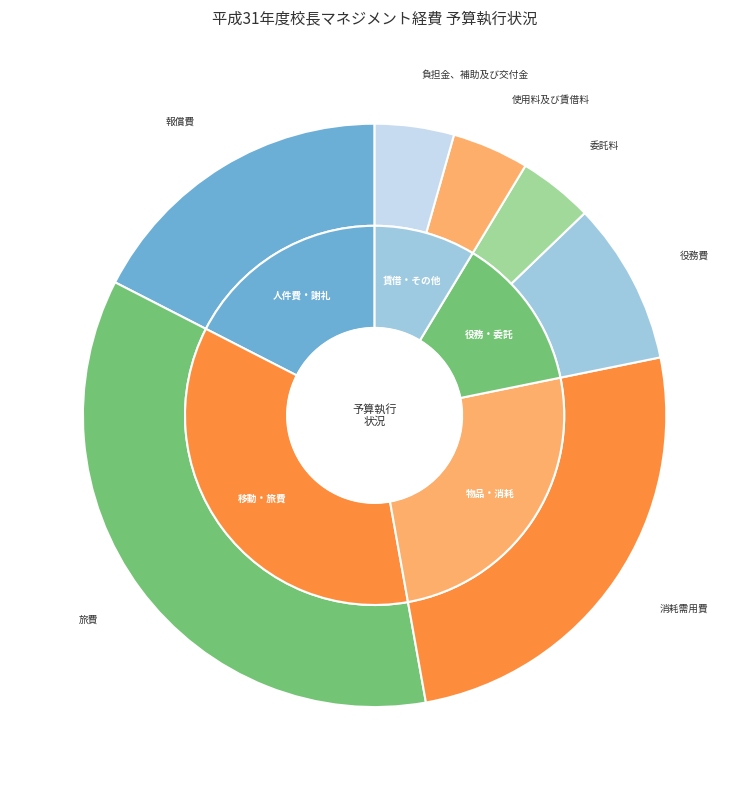

Does 備品購入費 account for over 50% of the chart?

No